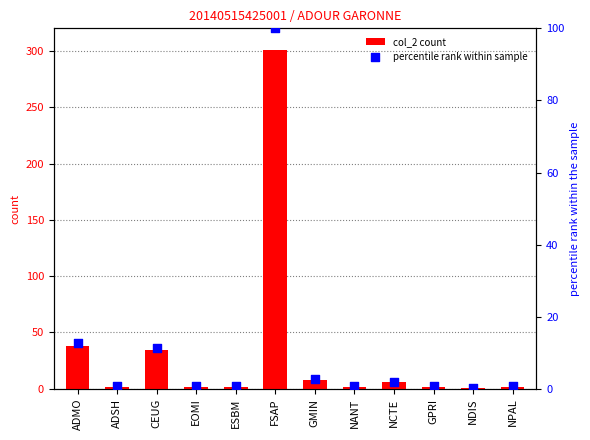

Which series contains the lowest Y value?

percentile rank within sample